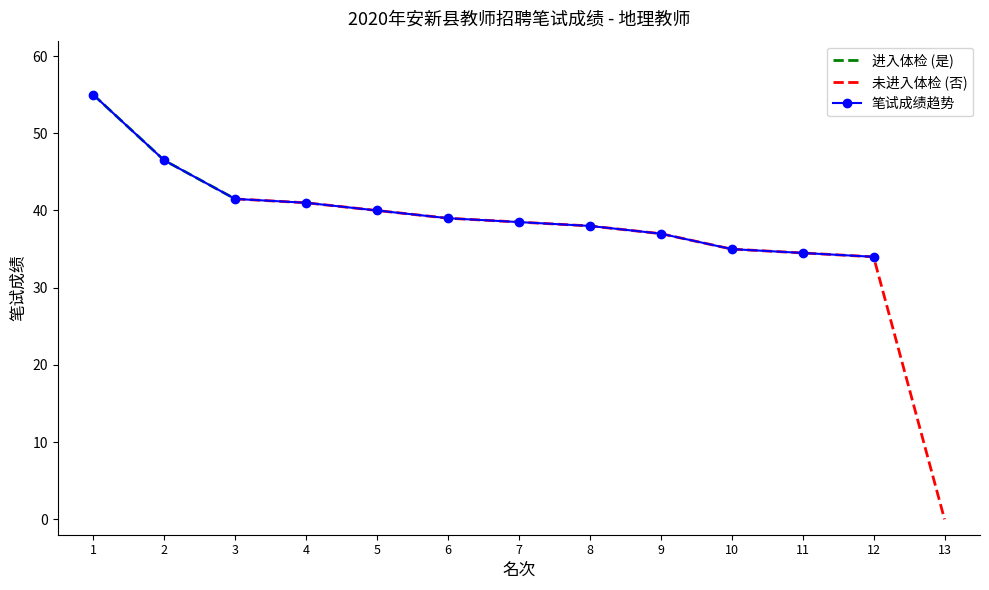

List the labels in order of value, smallest first.

13, 12, 11, 10, 9, 8, 7, 6, 5, 4, 3, 2, 1